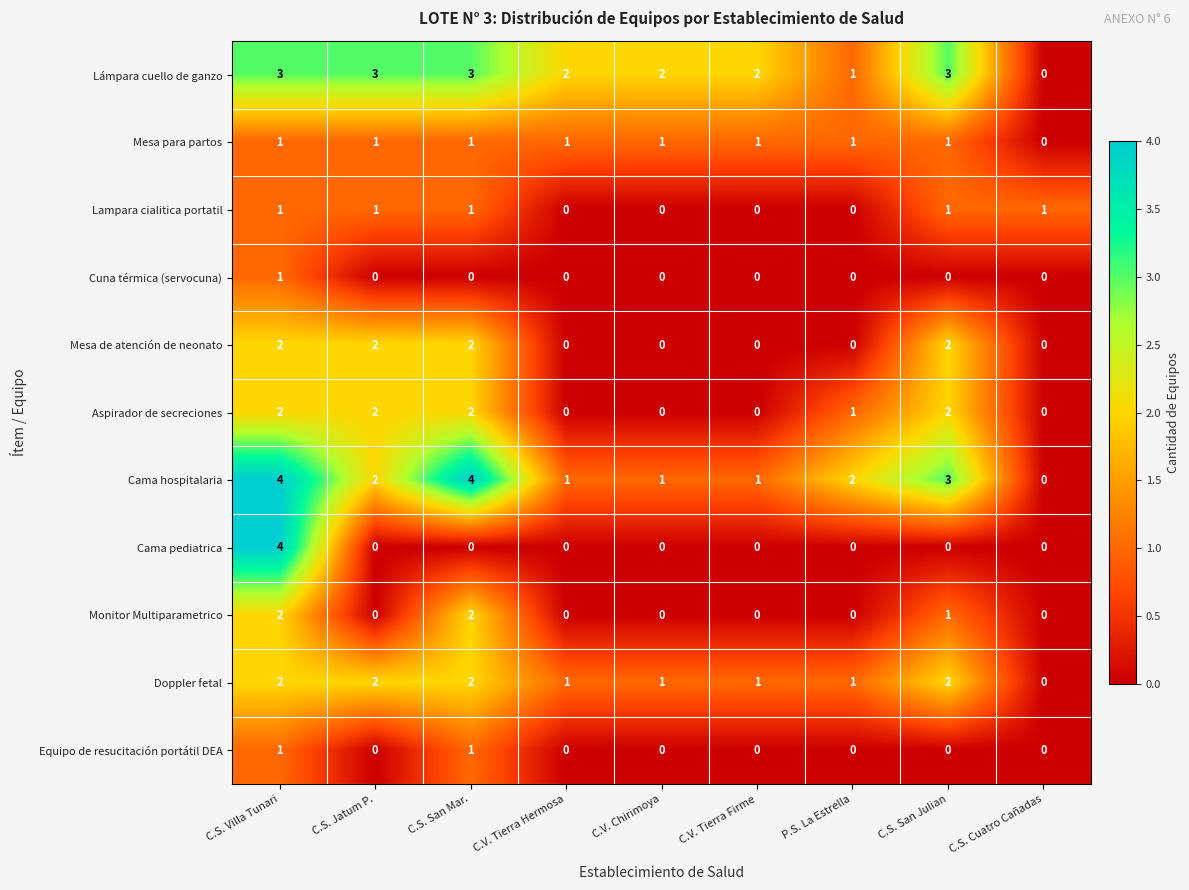

What is the sum of all Mesa para partos values?

8